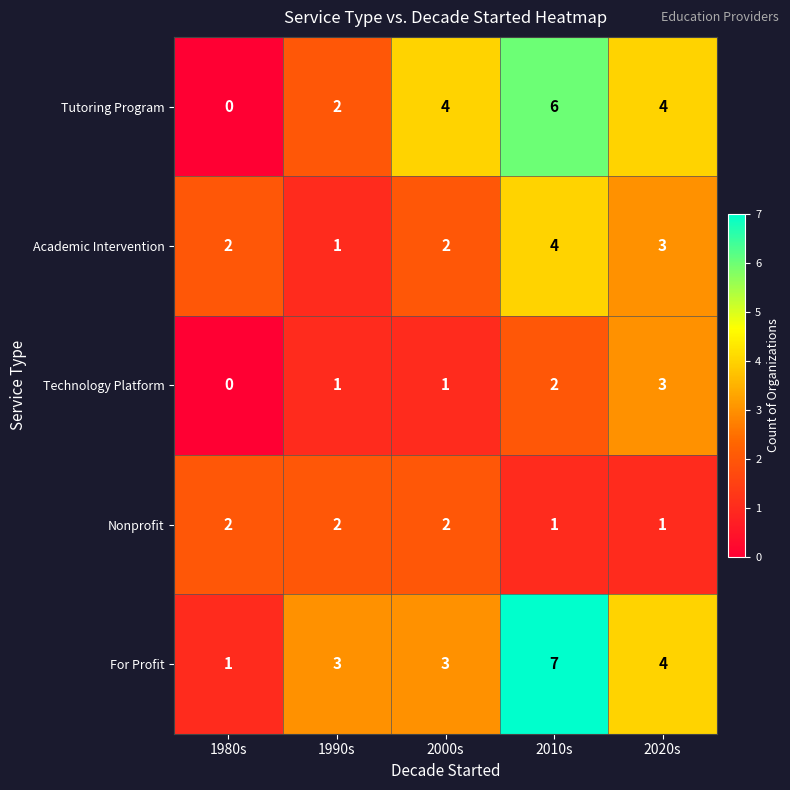

Reading right to left, extract all data points from this chart.

Tutoring Program: 4	6	4	2	0
Academic Intervention: 3	4	2	1	2
Technology Platform: 3	2	1	1	0
Nonprofit: 1	1	2	2	2
For Profit: 4	7	3	3	1